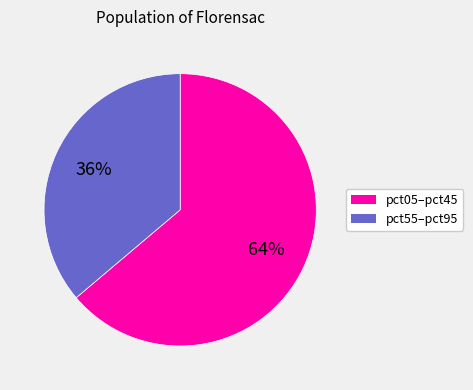

To the nearest percent, what is the average slice percentage?

50%